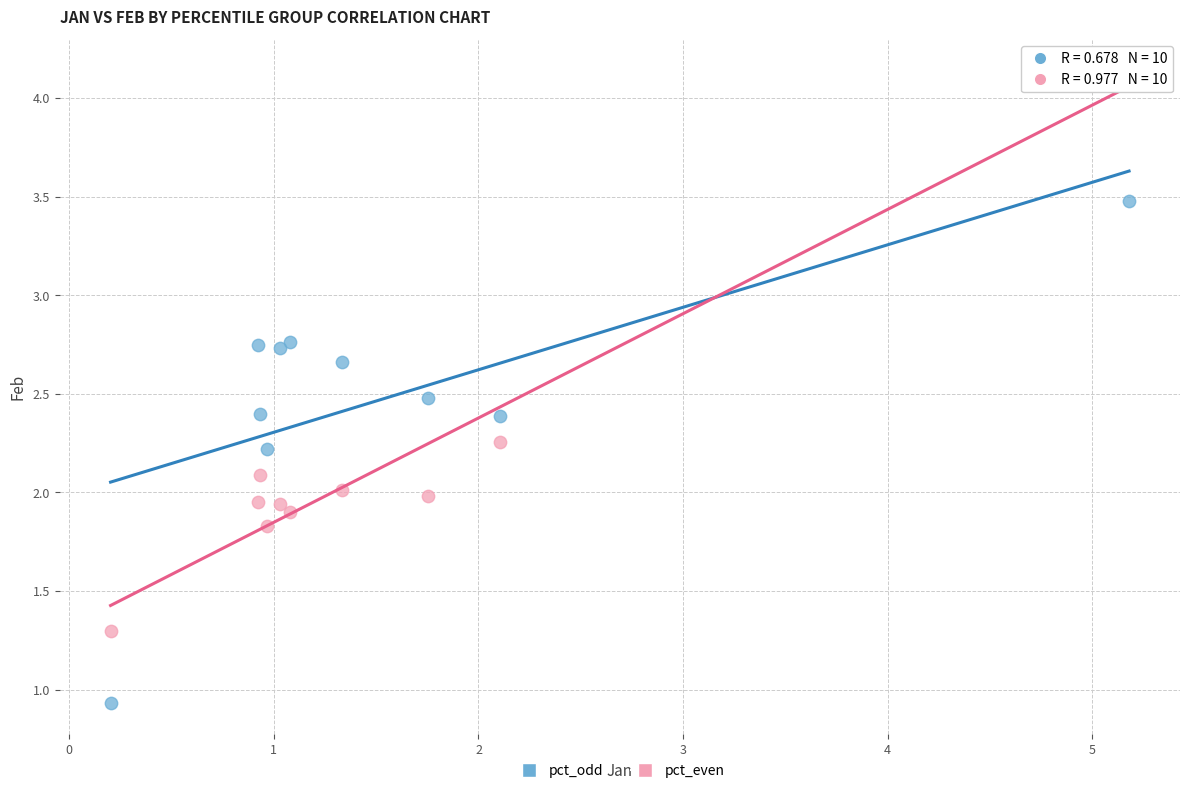

Which series contains the highest Y value?

pct_even